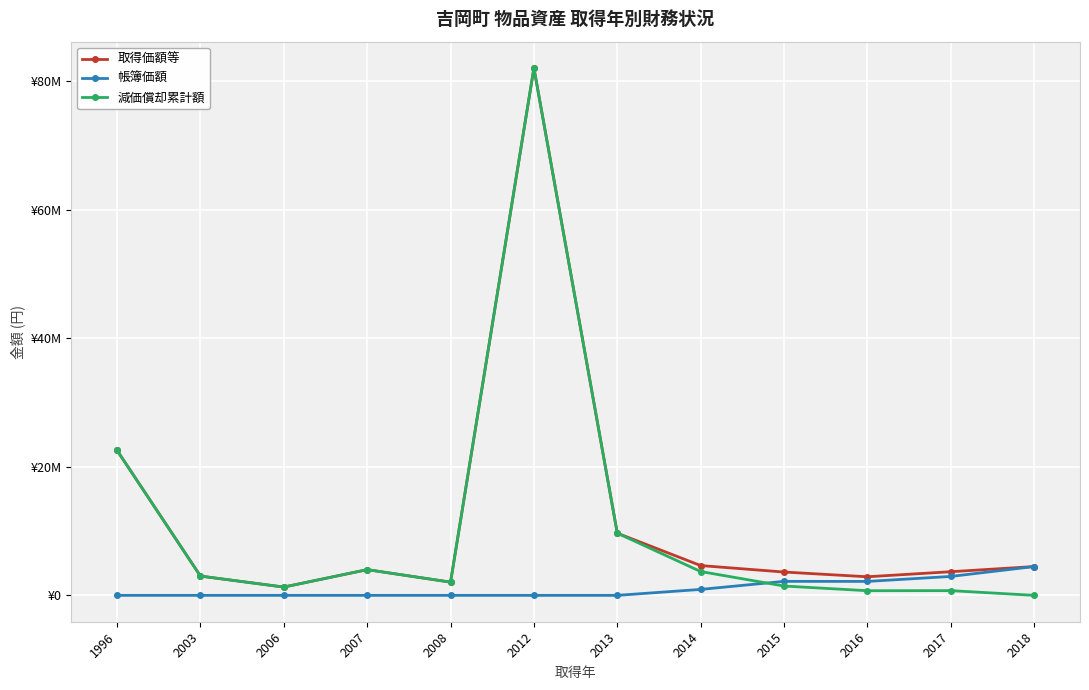

Where do 帳簿価額 and 減価償却累計額 first cross each other?

2014 and 2015